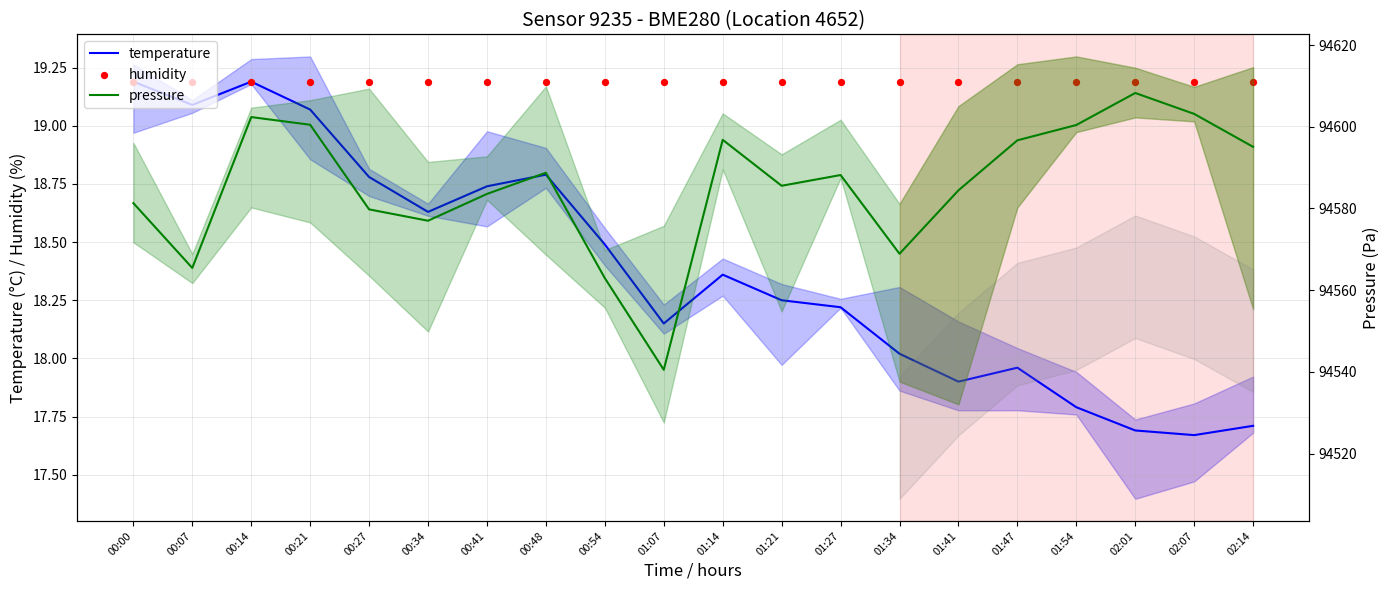

At which category is the sum across all series the highest?

02:01